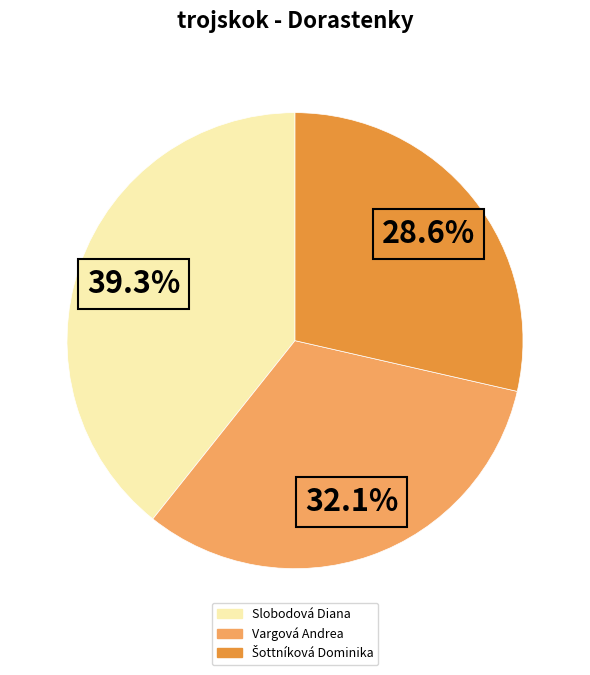

To the nearest percent, what is the combined percentage of Vargová Andrea and Slobodová Diana?

71%